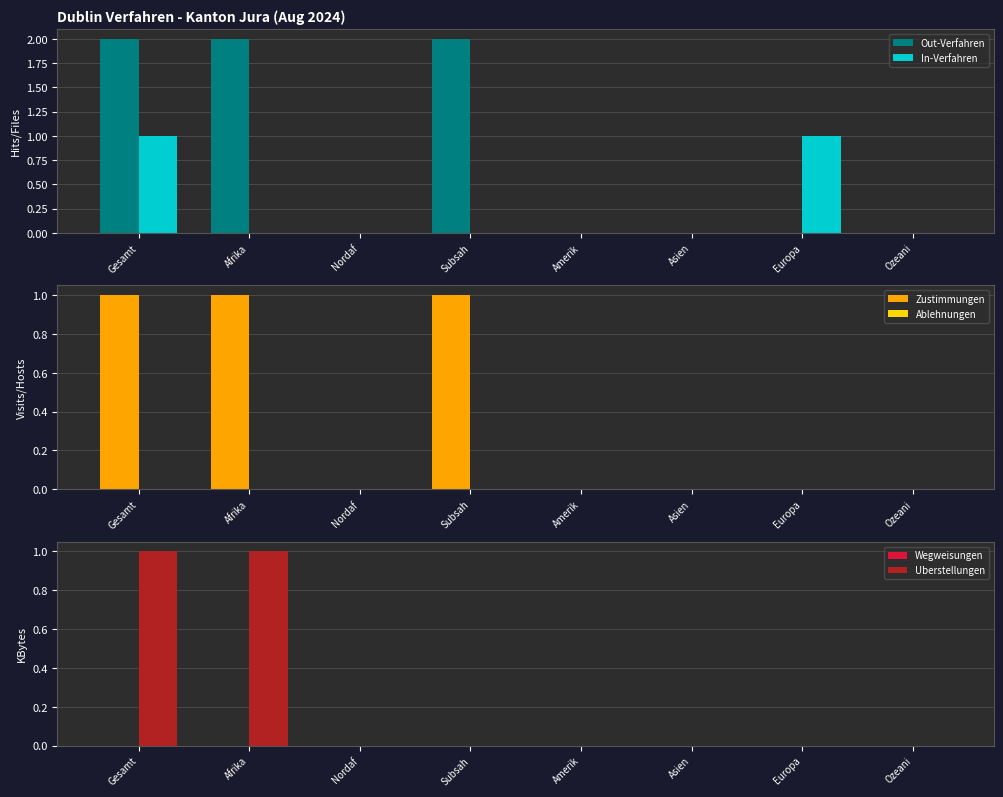

Rank the series at Amerik from lowest to highest value.

Out-Verfahren, In-Verfahren, Zustimmungen, Ablehnungen, Wegweisungen, Uberstellungen